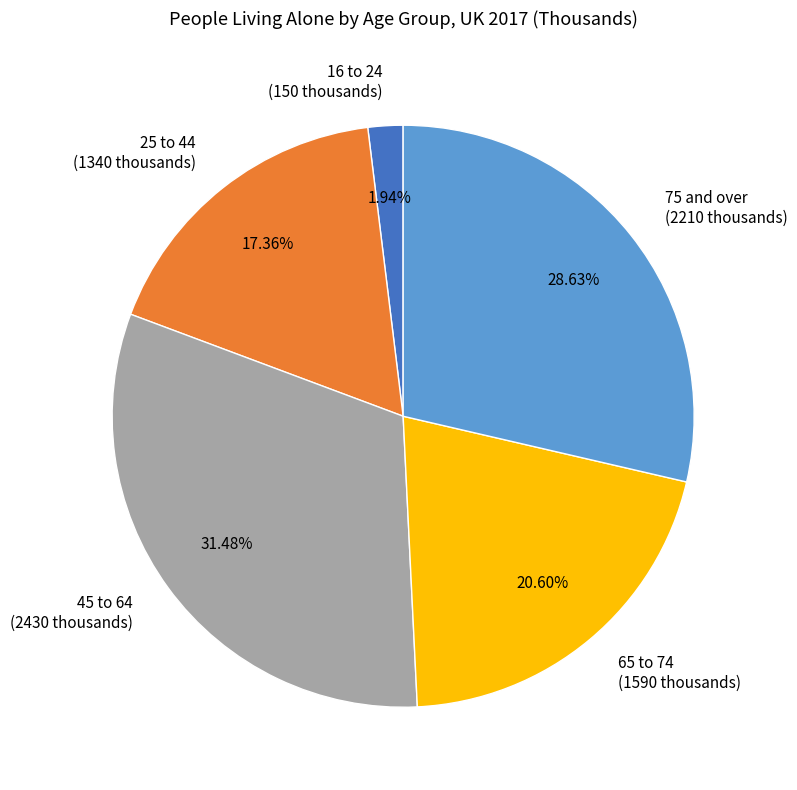

Between 65 to 74 and 75 and over, which is larger?

75 and over